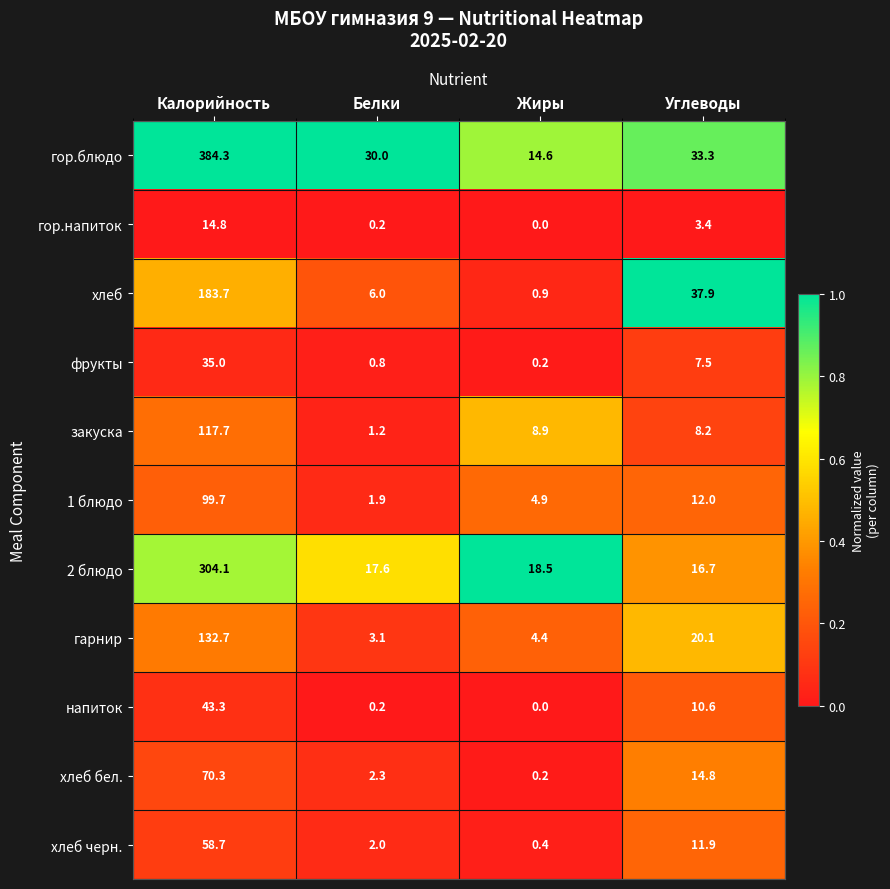

What is the sum of the хлеб бел. values at Калорийность and Жиры?

70.5